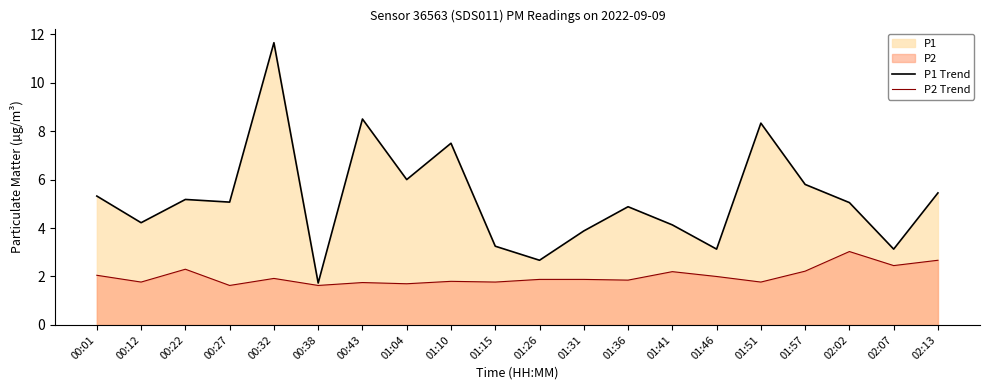

What is the label of the 2nd point from the left?

00:12